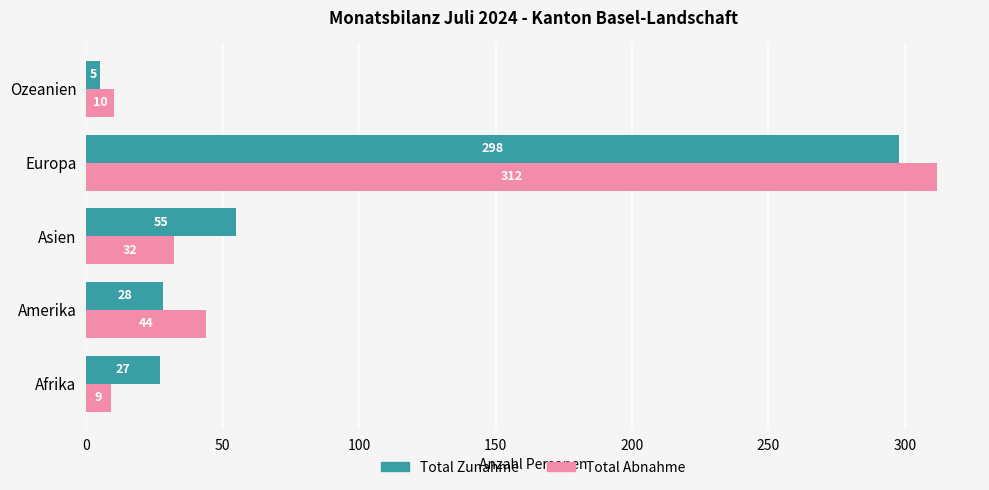

What are all the series names shown in the legend?

Total Zunahme, Total Abnahme